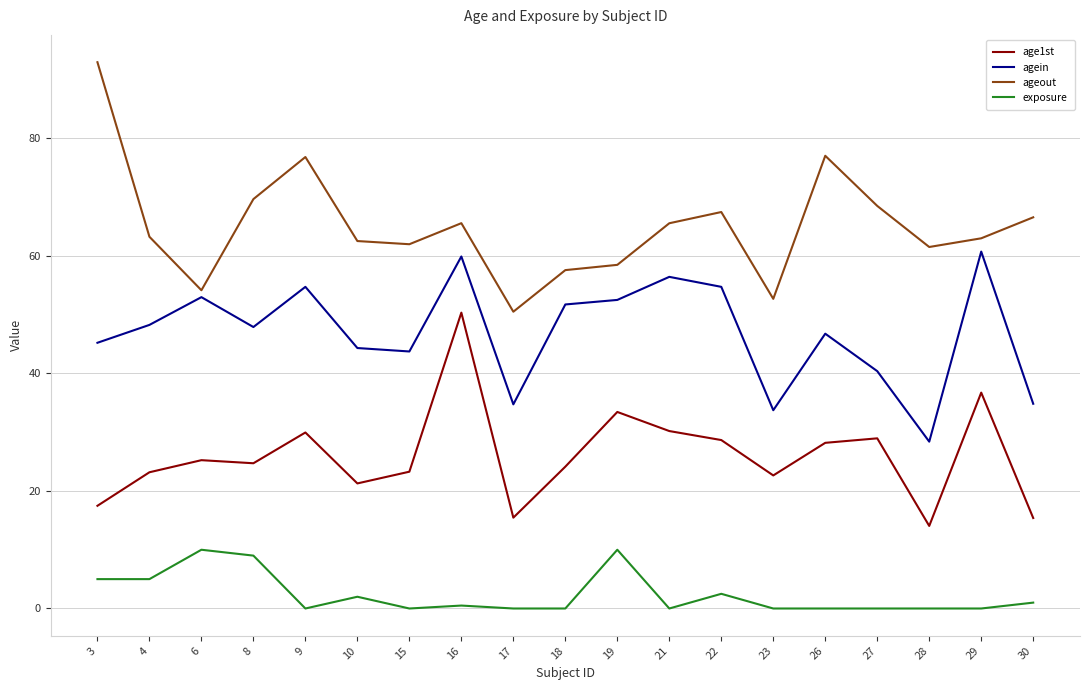

True or false: ageout and exposure cross at least once.

False